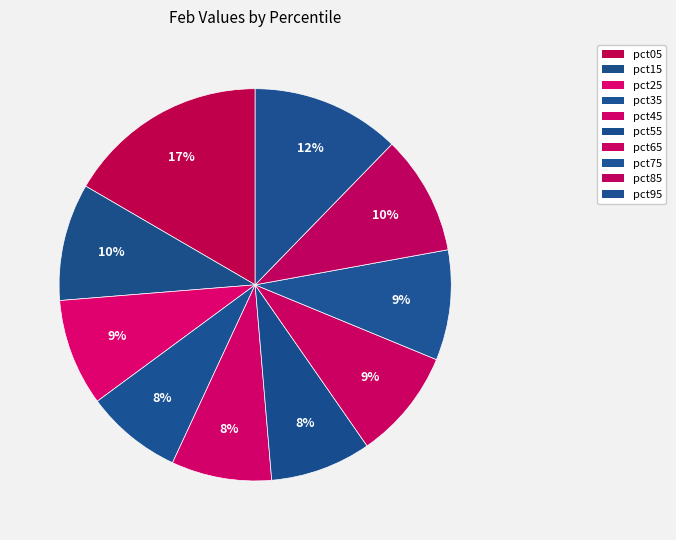

Does any single category account for the majority?

No